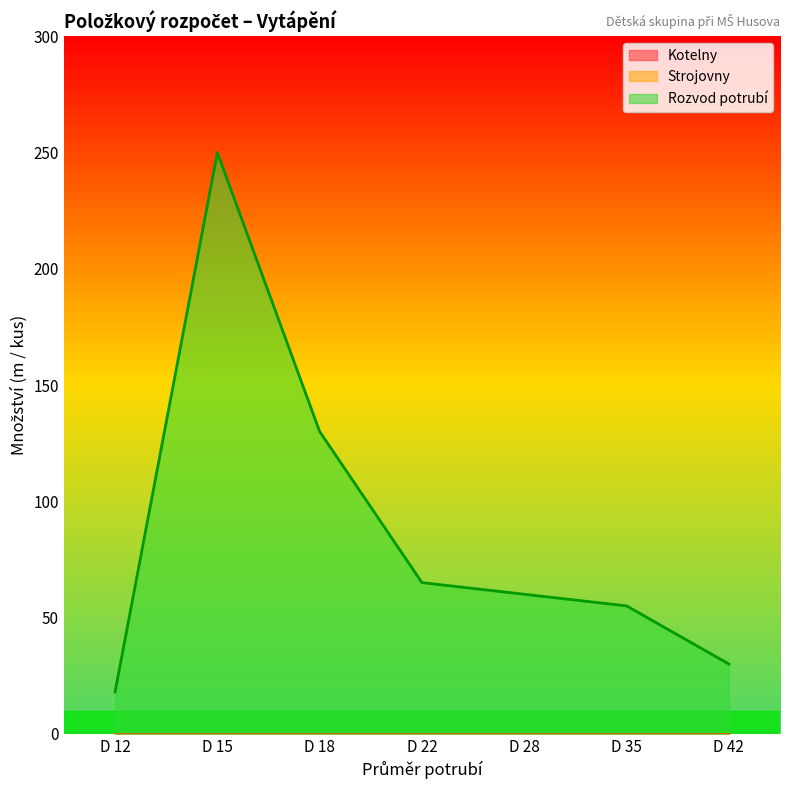

At which category is the sum across all series the highest?

D 15